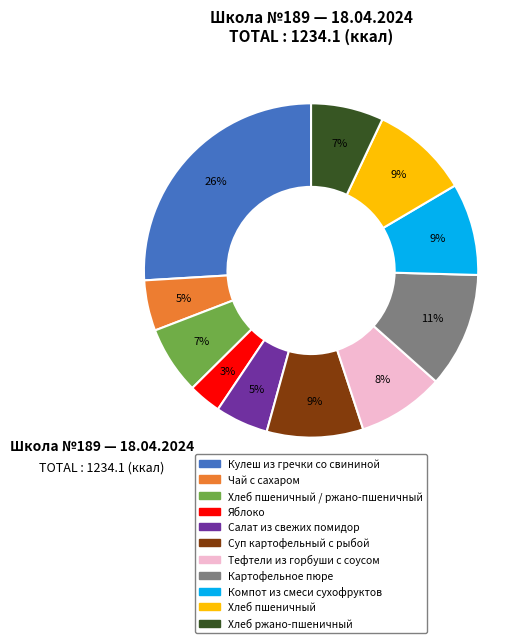

To the nearest percent, what is the average slice percentage?

9%